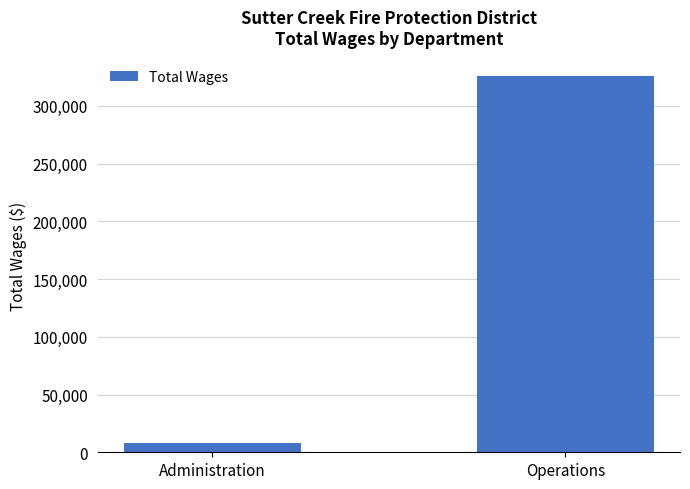

What is the value of the 2nd bar from the left?

325341